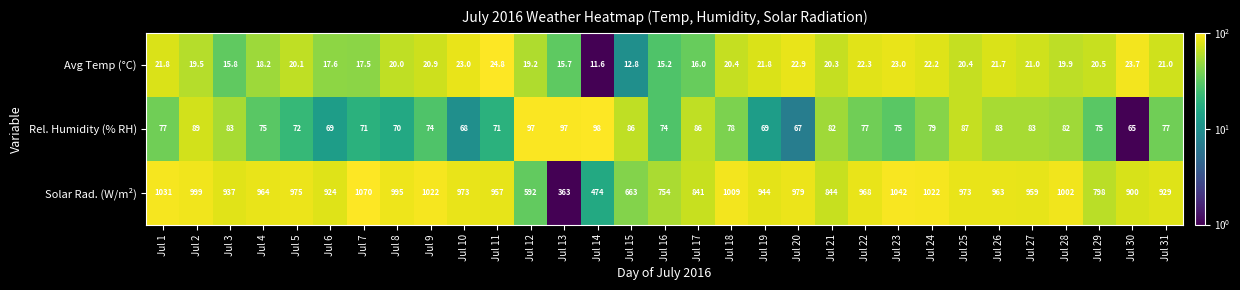

What is the difference between the maximum and minimum values in the Solar Rad. (W/m²) series?

707.0